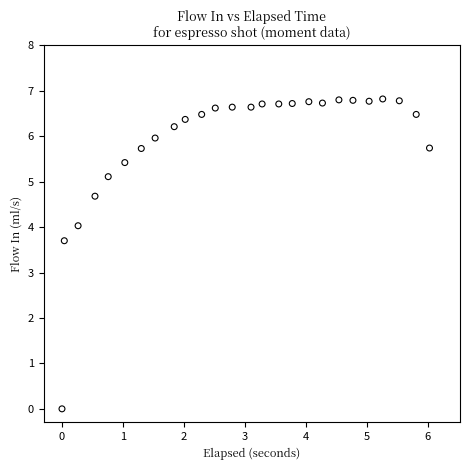

What Y value in the scatter plot is closest to 3?

3.7